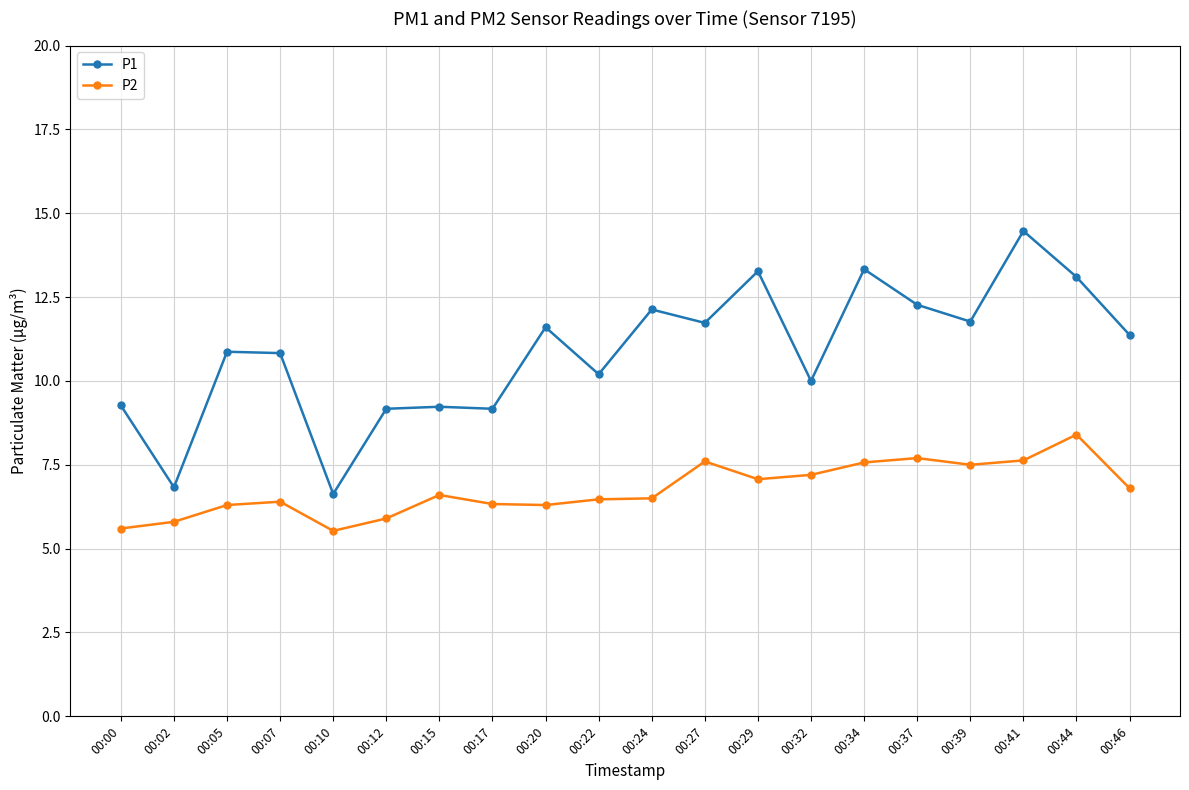

At which category does the chart reach its peak across all series?

00:41